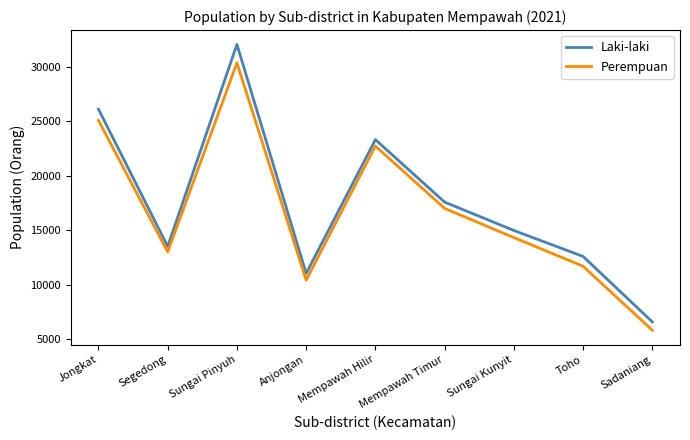

What value does the Laki-laki series have at Anjongan, to the nearest 10?

11020